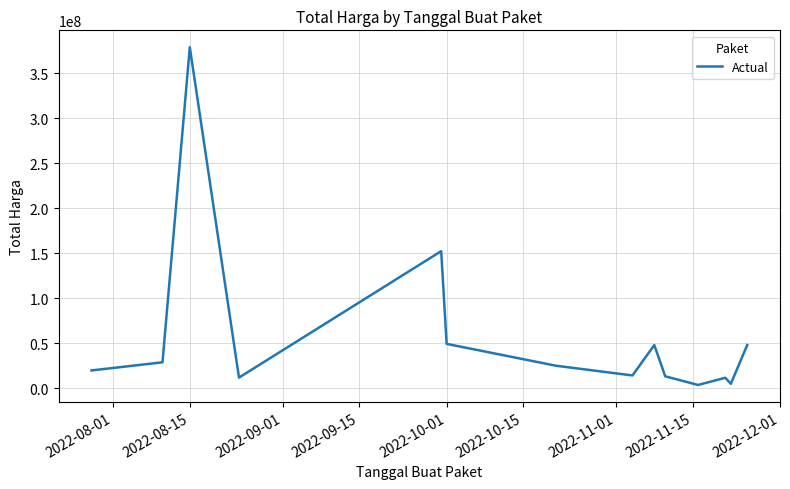

What is the maximum value shown in the chart?

379075000